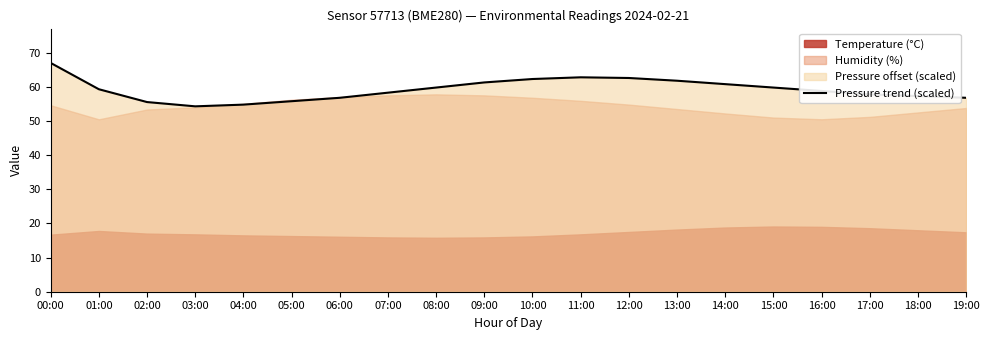

True or false: the data shows 60.8 at 14:00.

True